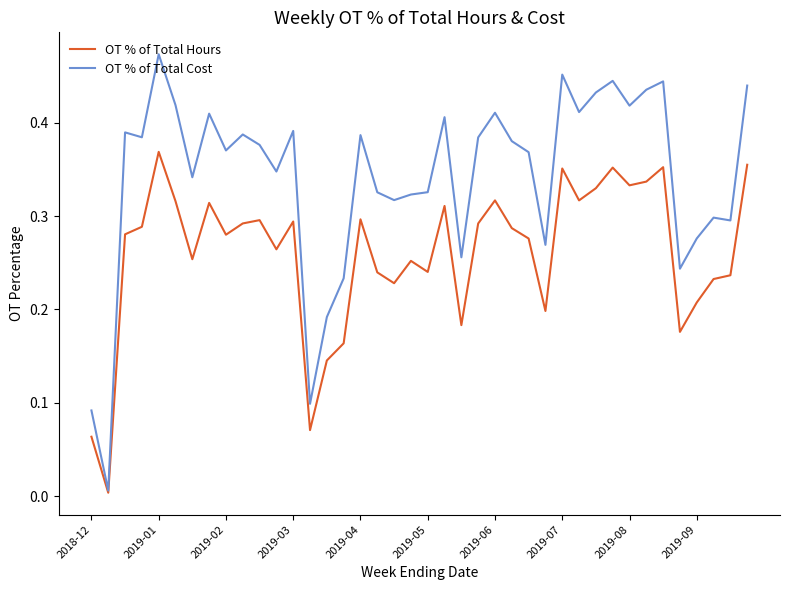

Which series has the largest total across all categories?

OT % of Total Cost